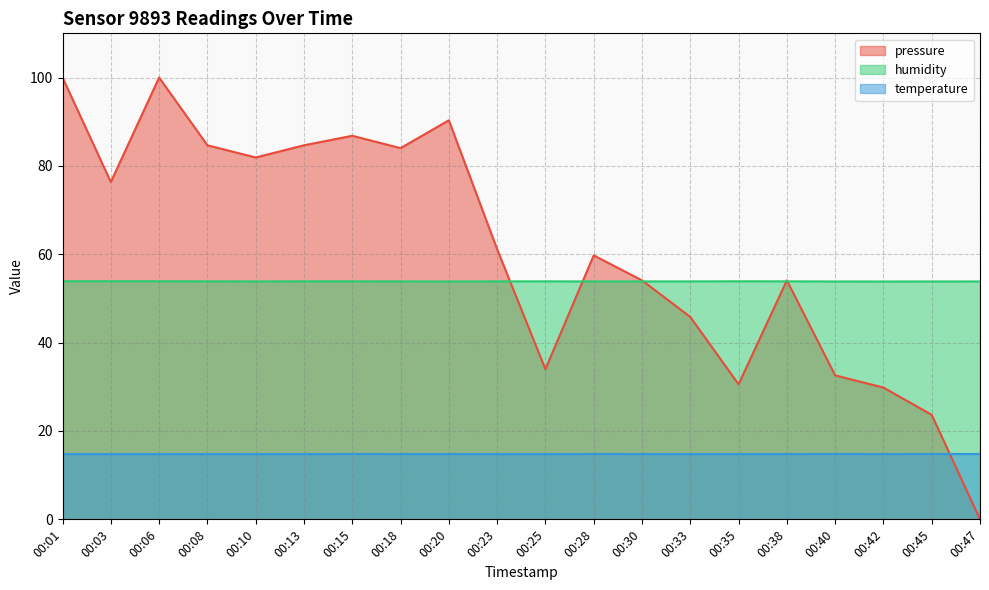

What is the total value across all series at 00:03?

145.0